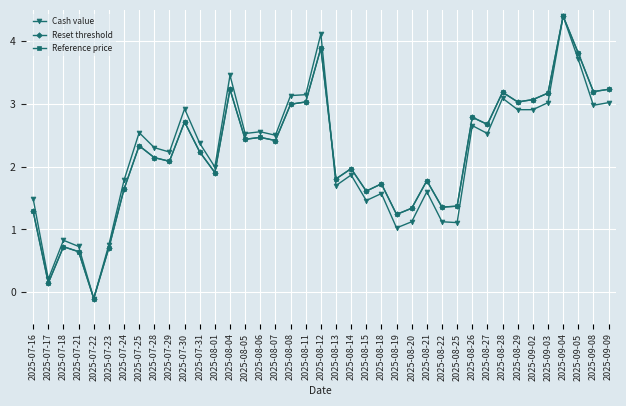

Does the chart have visible grid lines?

Yes